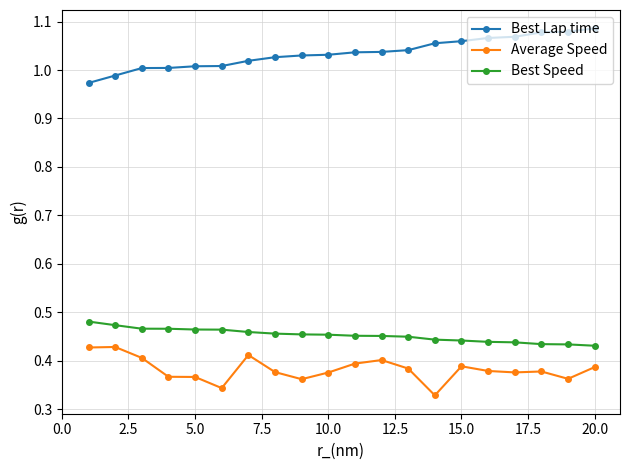

True or false: Average Speed and Best Speed cross at least once.

False